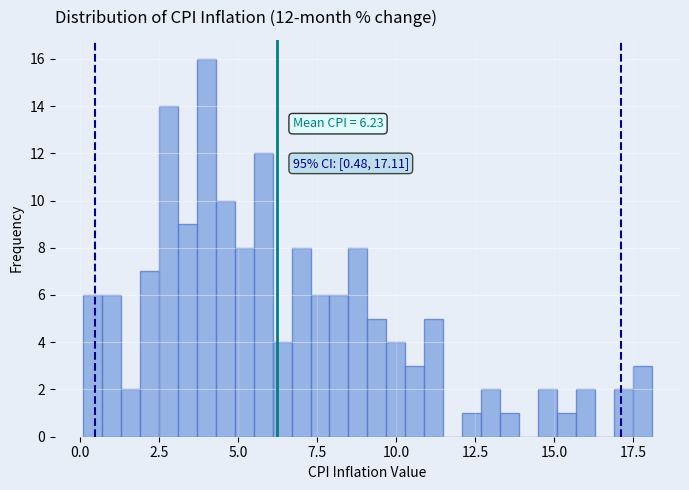

Around what value on the x-axis is the tallest bar? Give the approximate position of its centre, as read against the axis.

4.0